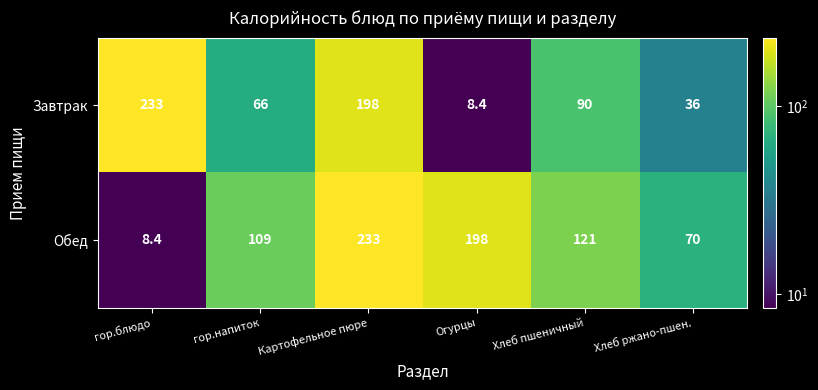

What is the difference between the second highest and second lowest values in the Завтрак series?

162.0